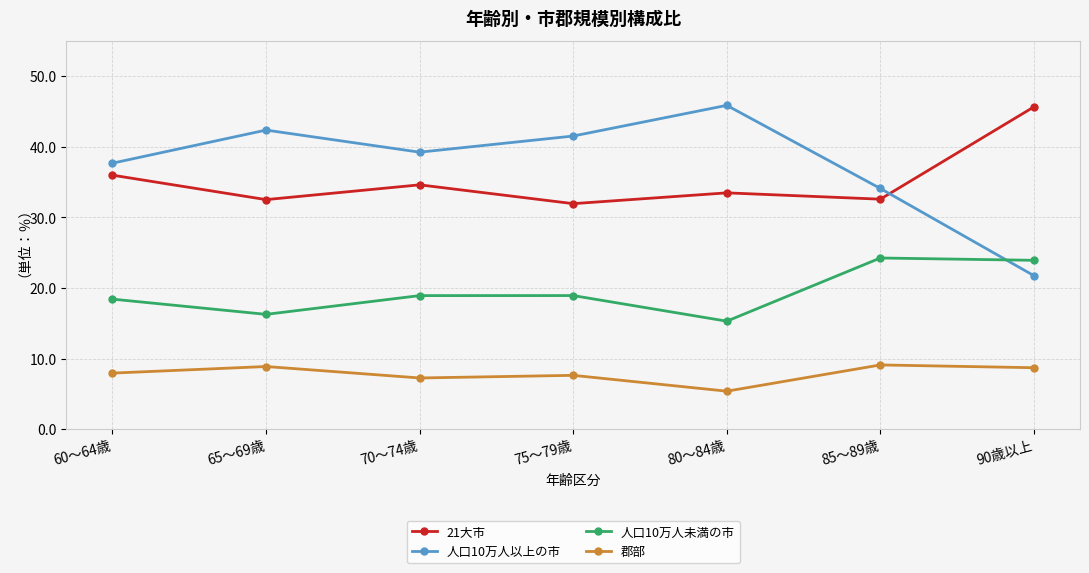

Is the value of 郡部 at 65～69歳 greater than the value of 人口10万人未満の市 at 85～89歳?

No